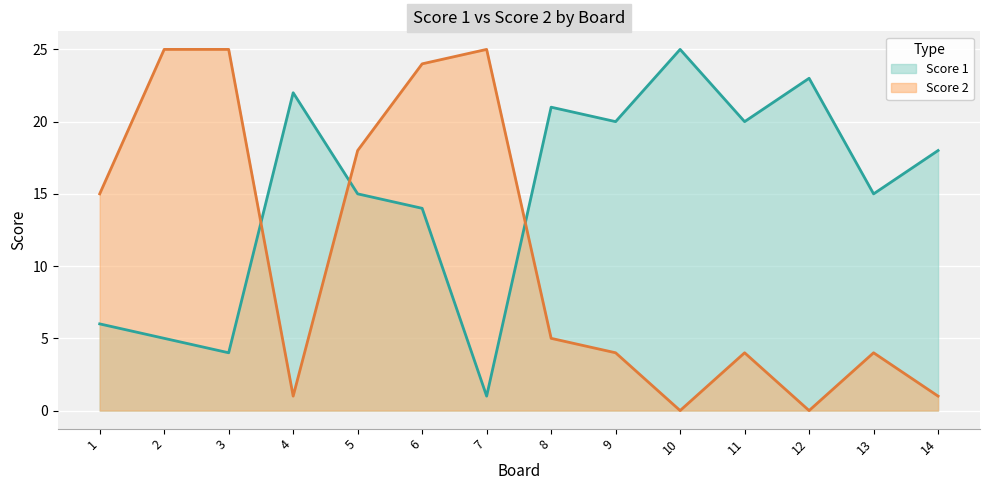

Read the Score 1 value at 10, to the nearest 5.

25